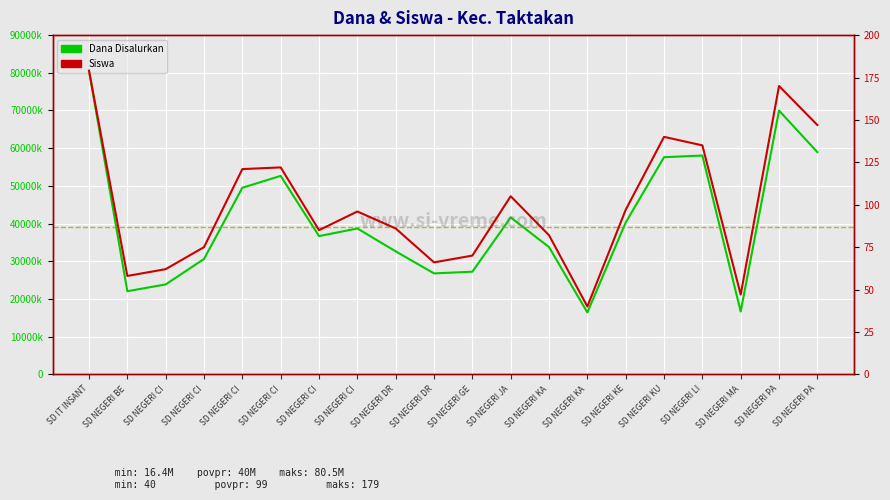

At which label is Dana Disalurkan closest to 48487500?

SD NEGERI CI